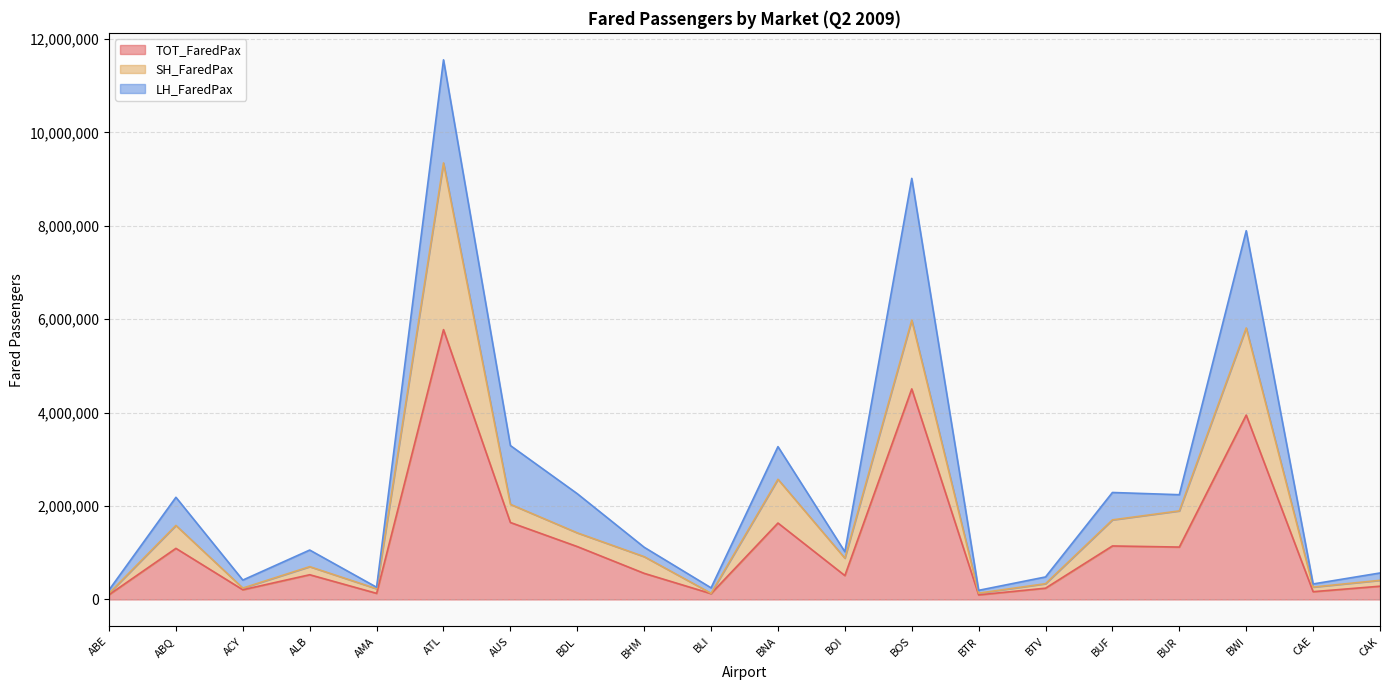

What is the spread (max minus min) of values at BTV?

144720